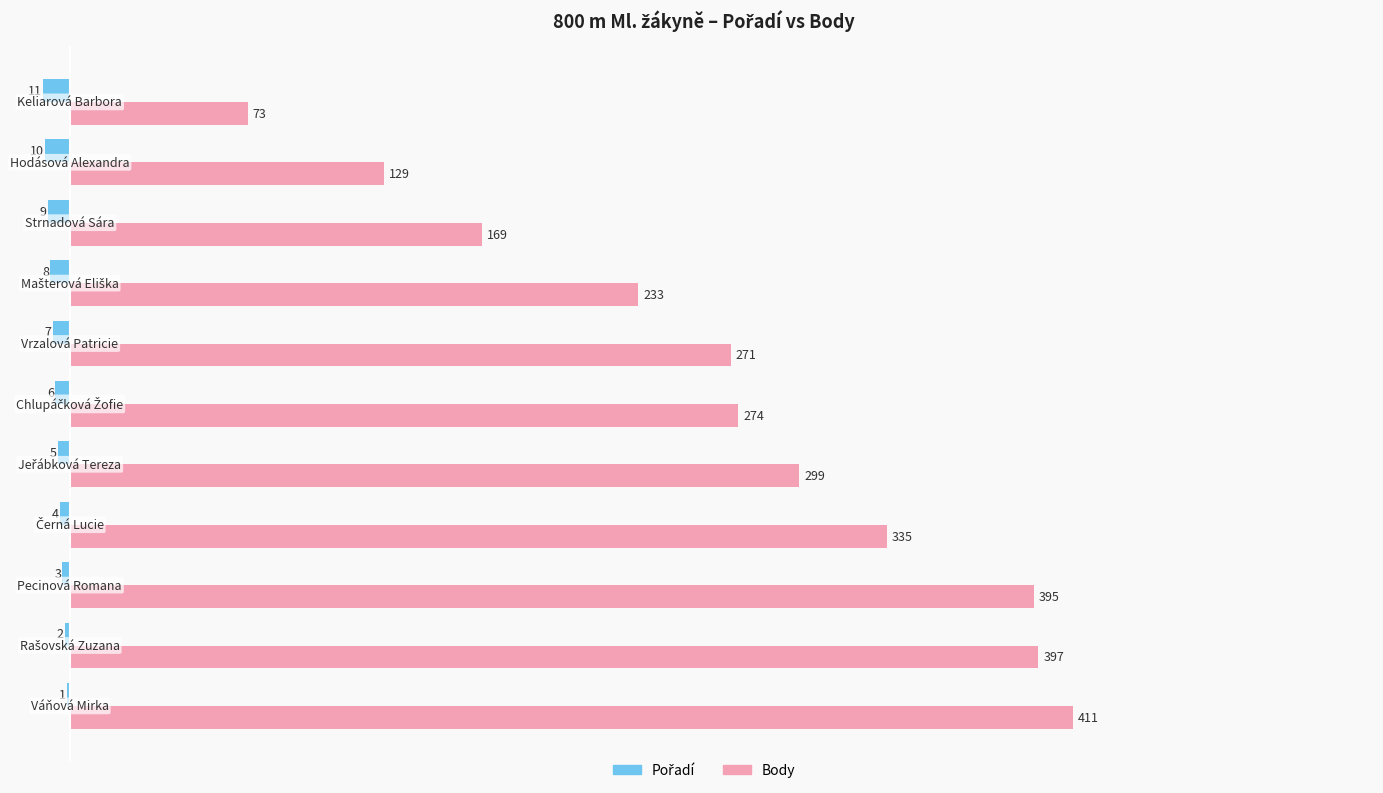

What is the maximum value for Body?

411